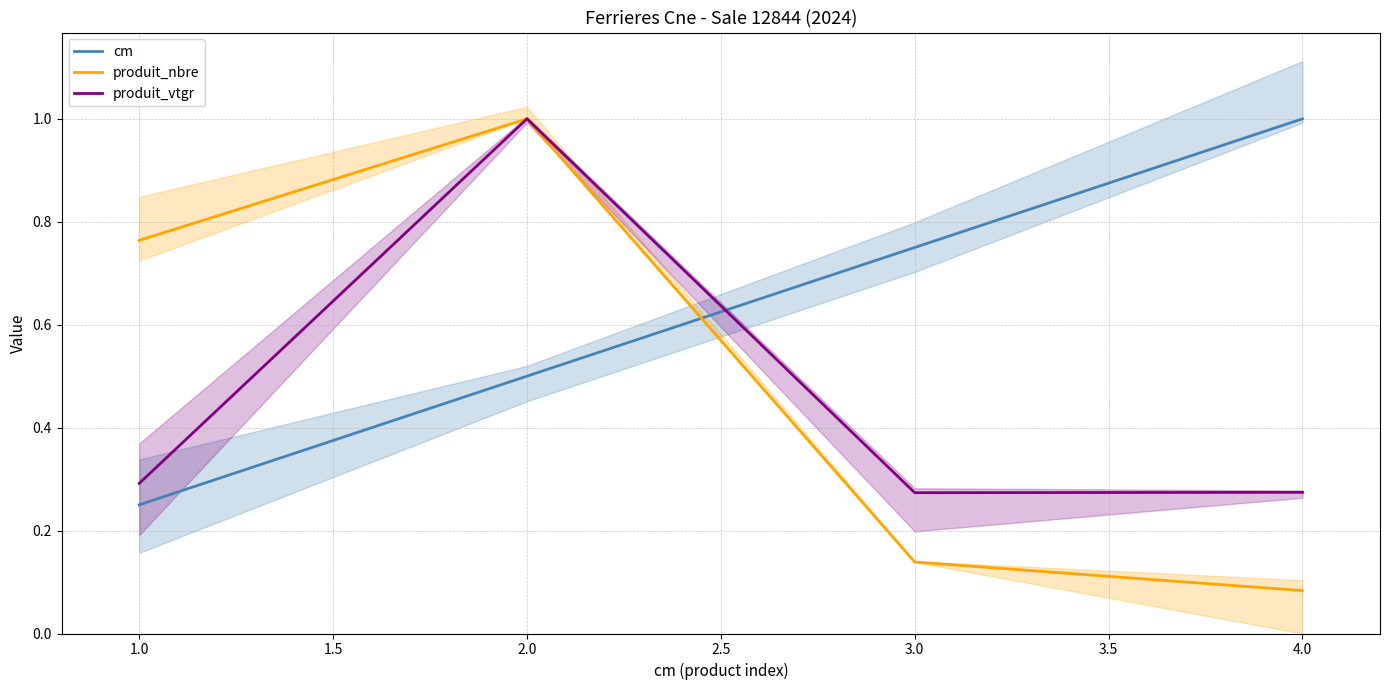

Which series has the largest total across all categories?

cm